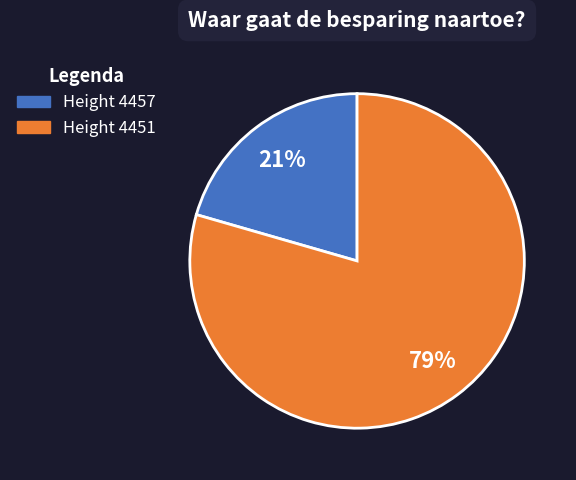

Is there a majority slice in this chart?

Yes